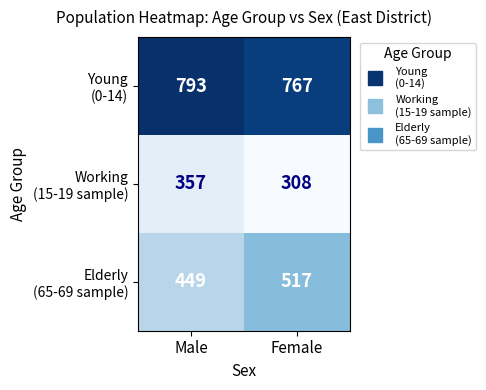

Which category has the lowest value across all series?

Female